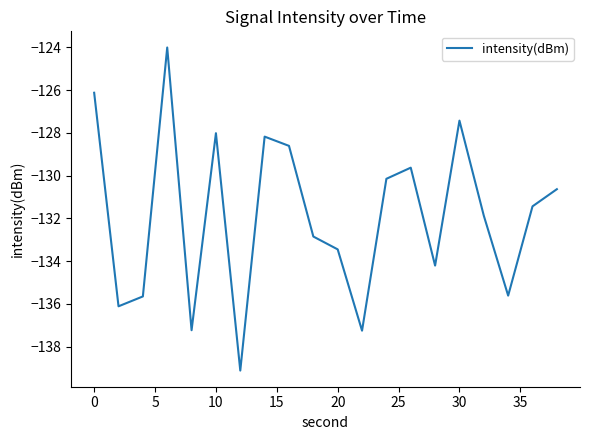

What is the difference between the maximum and minimum values?

15.1